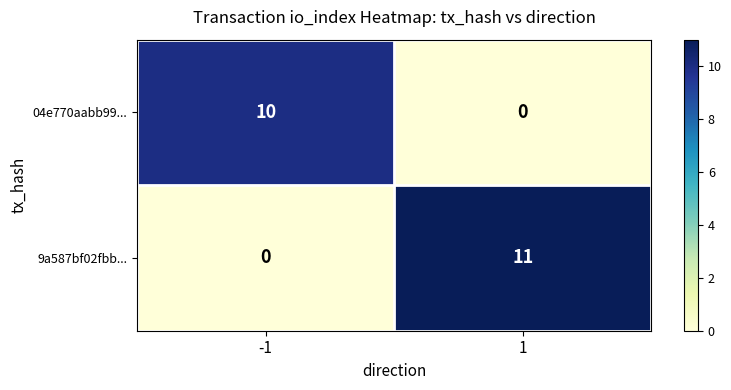

True or false: 9a587bf02fbb... has a value of 0 at -1.

True